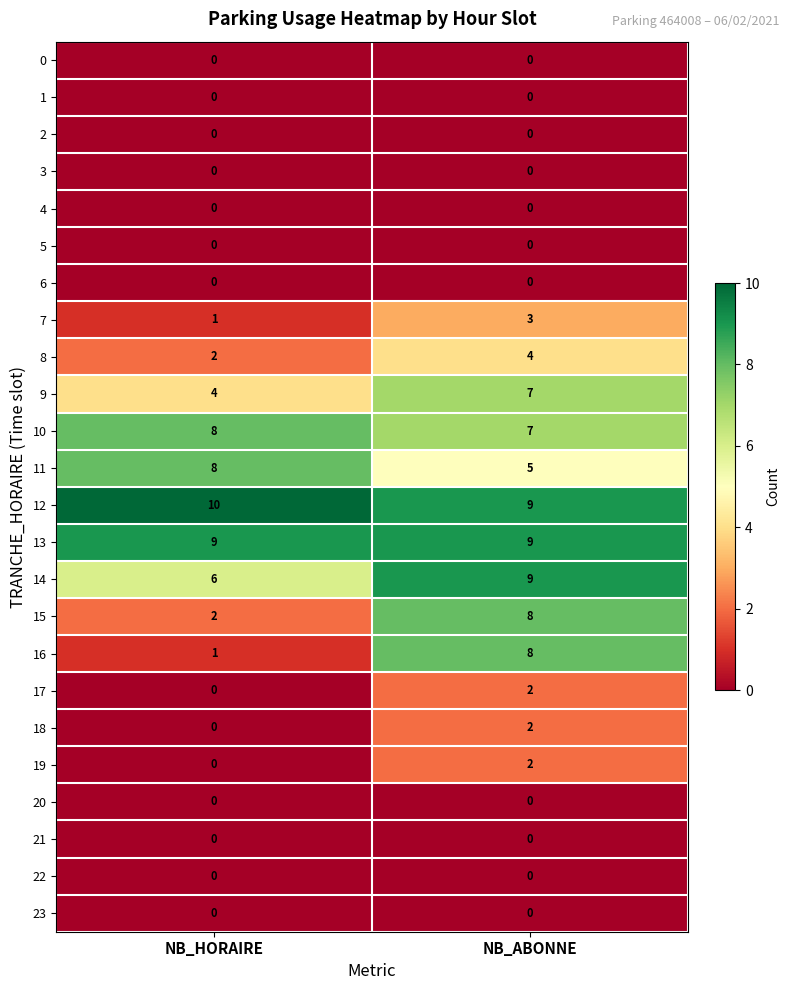

The 8 series shows 3 at NB_HORAIRE. True or false?

False